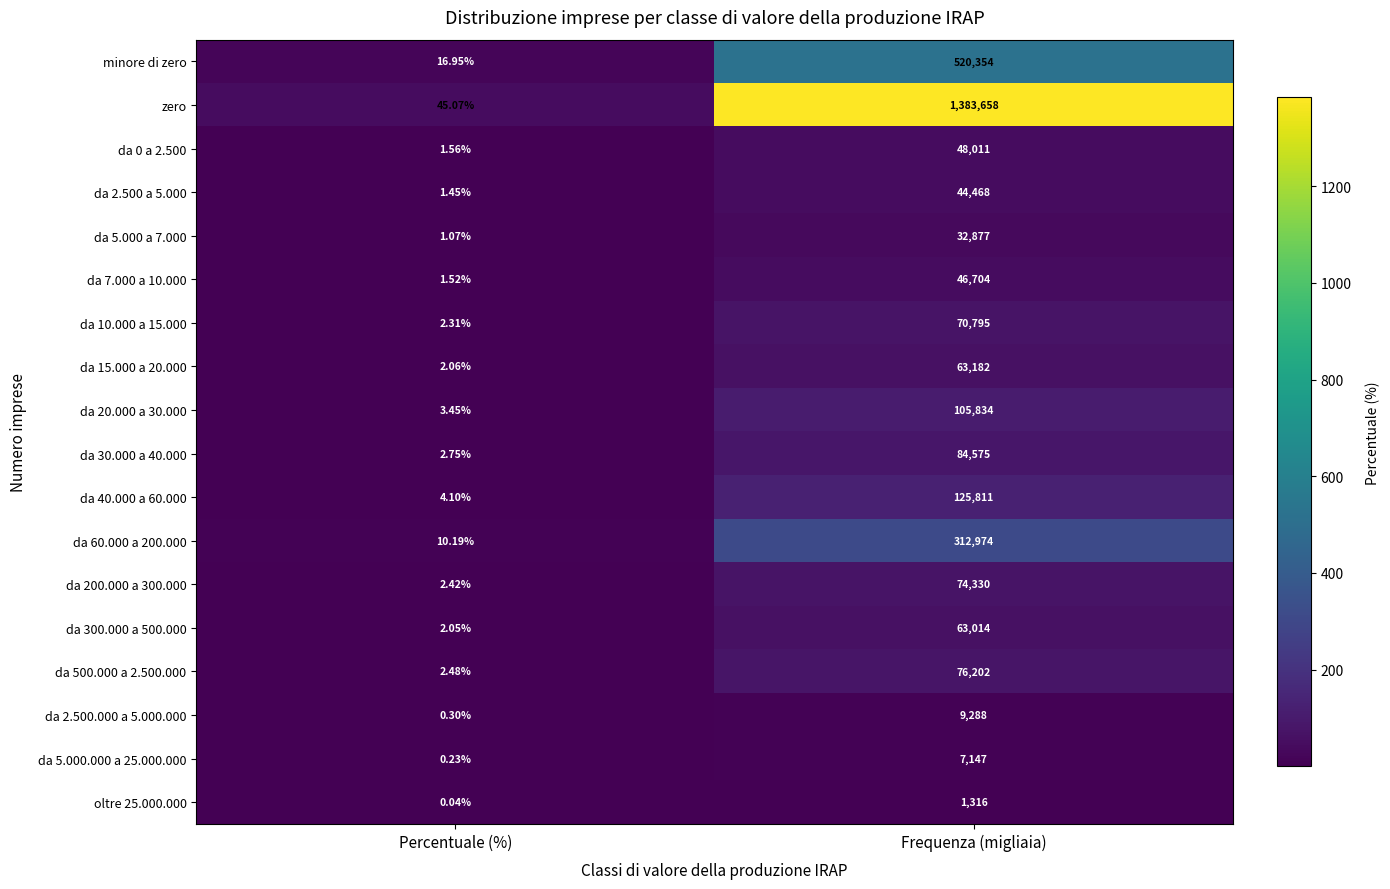

At which label is da 500.000 a 2.500.000 closest to 38102?

Percentuale (%)